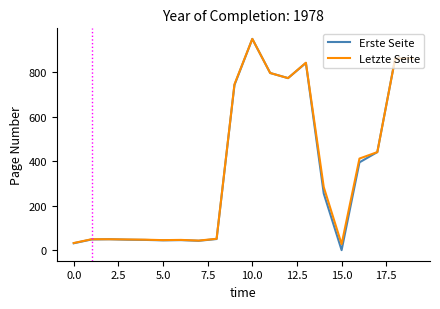

Which series has the widest spread of values?

Erste Seite